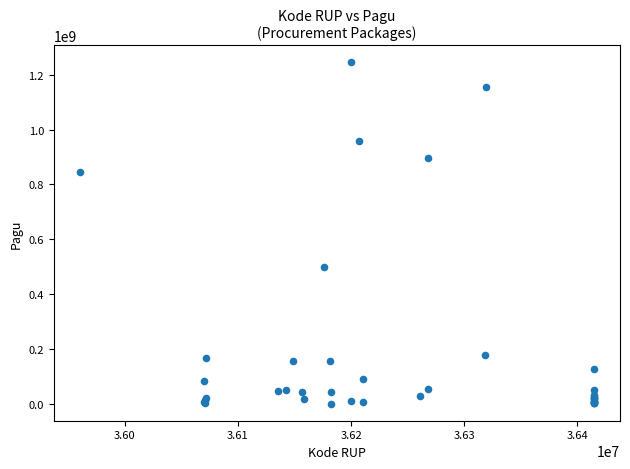

What Y value in the scatter plot is closest to 622840000?

499932000